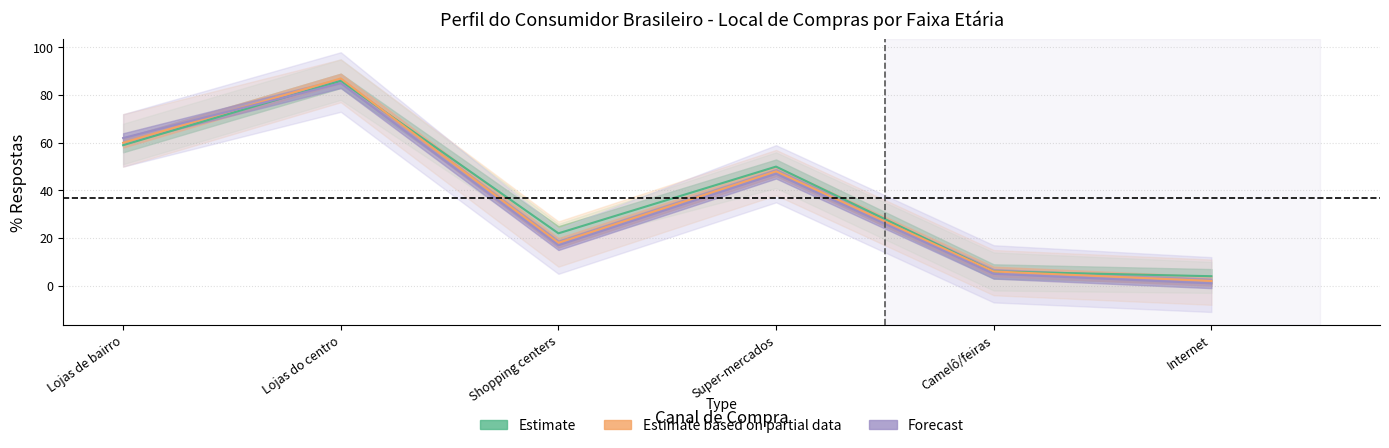

Which series ends up on top after the final intersection of Estimate and Estimate based on partial data?

Estimate